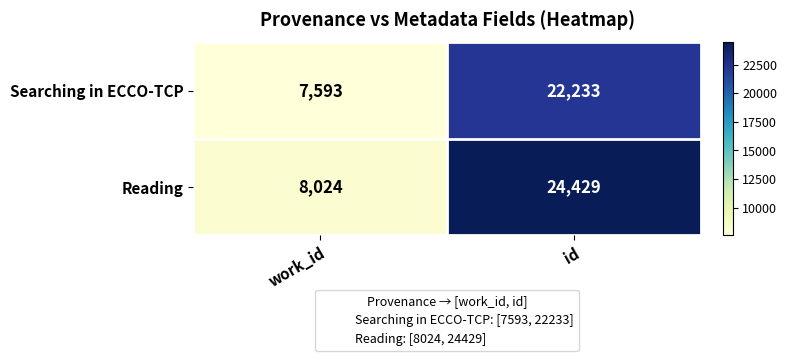

How many distinct data groups are displayed?

2